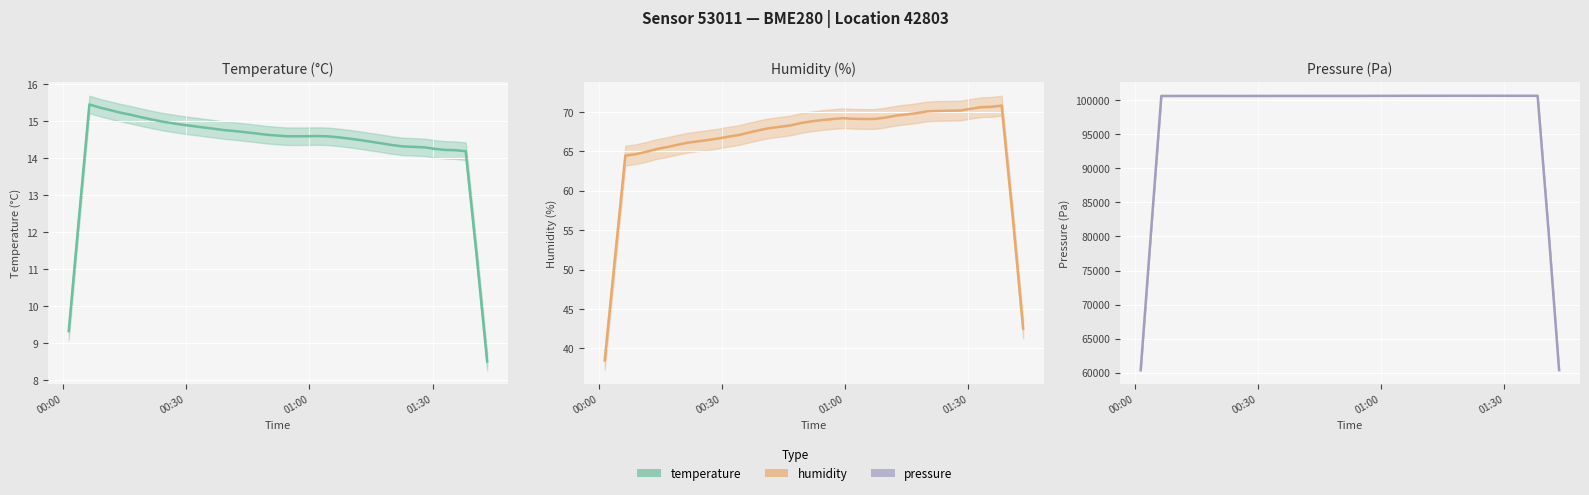

What are all the series names shown in the legend?

temperature, humidity, pressure